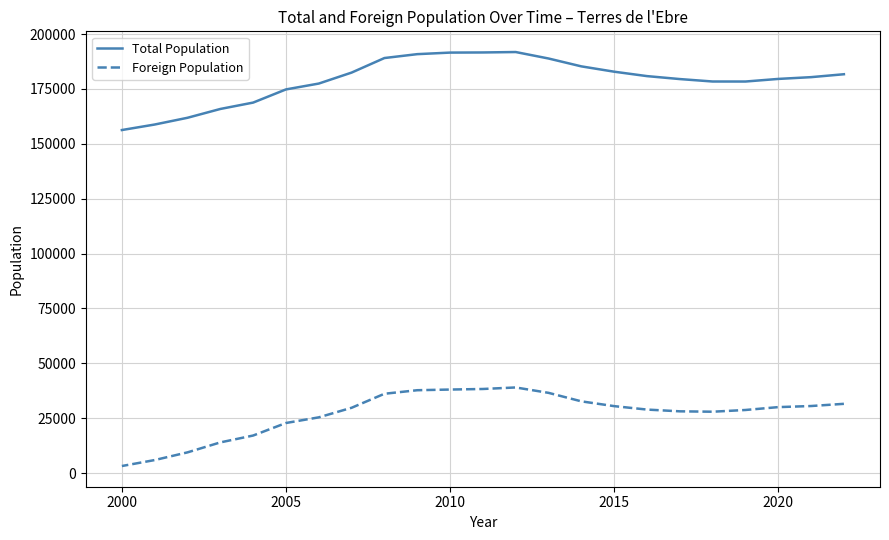

What is the sum of all Foreign Population values?

622255